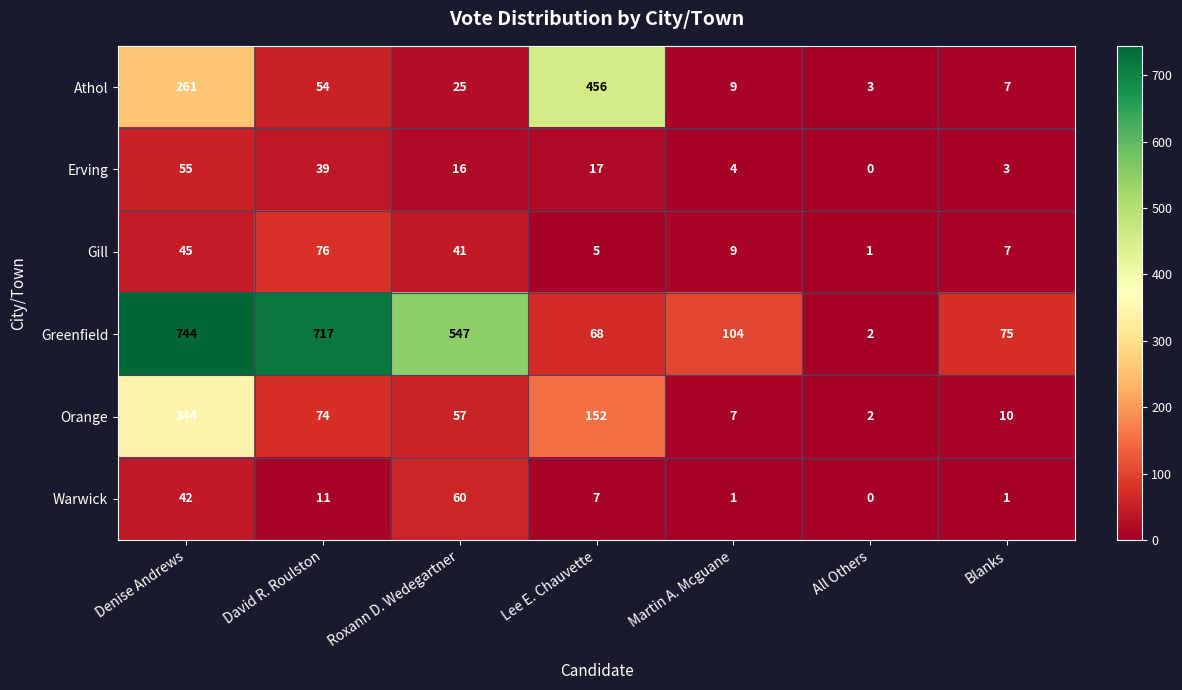

What is the difference between the maximum and second lowest values in the Orange series?

337